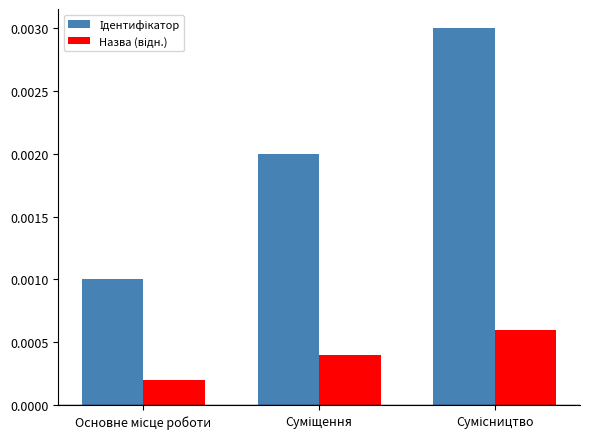

Are the bars grouped side by side (vs. stacked)?

Yes